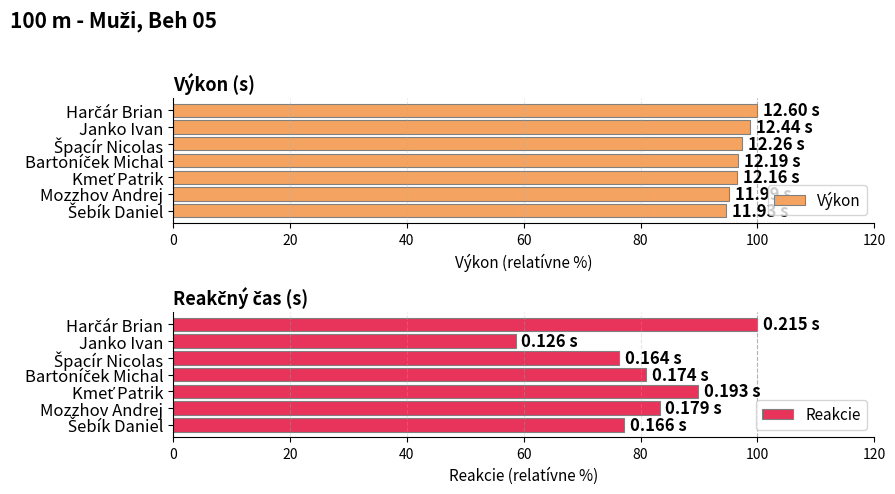

What is the approximate value of Reakcie at Mozzhov Andrej?

83.3